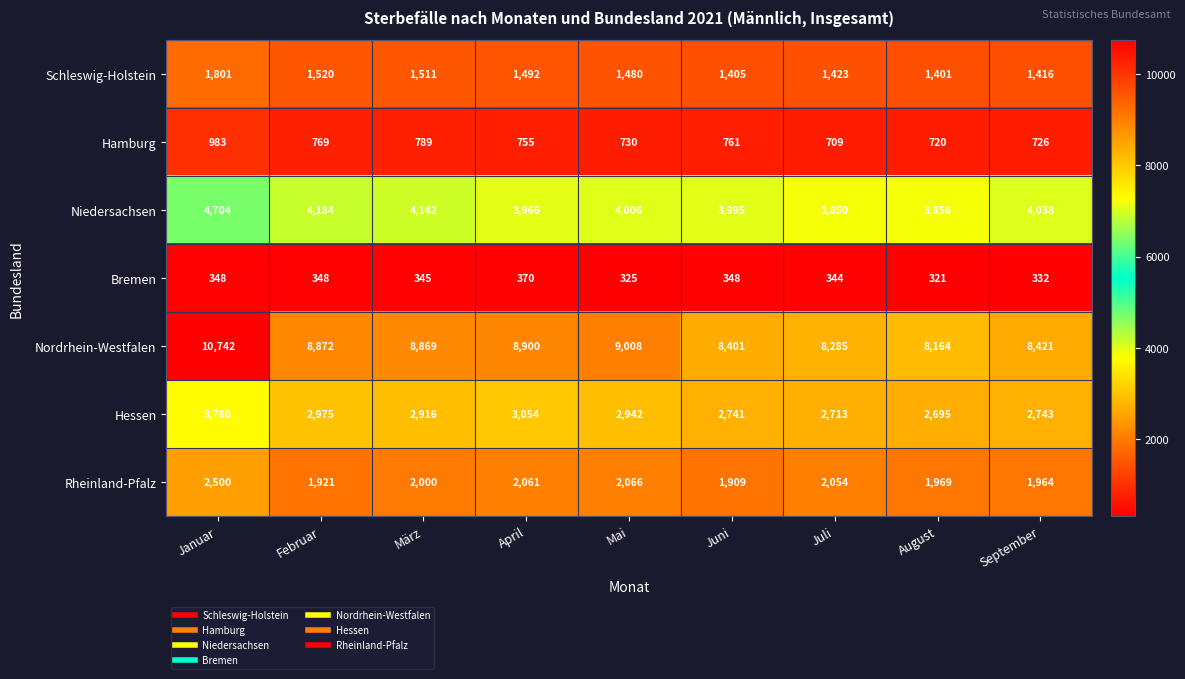

What is the difference between the highest and lowest values at Februar?

8524